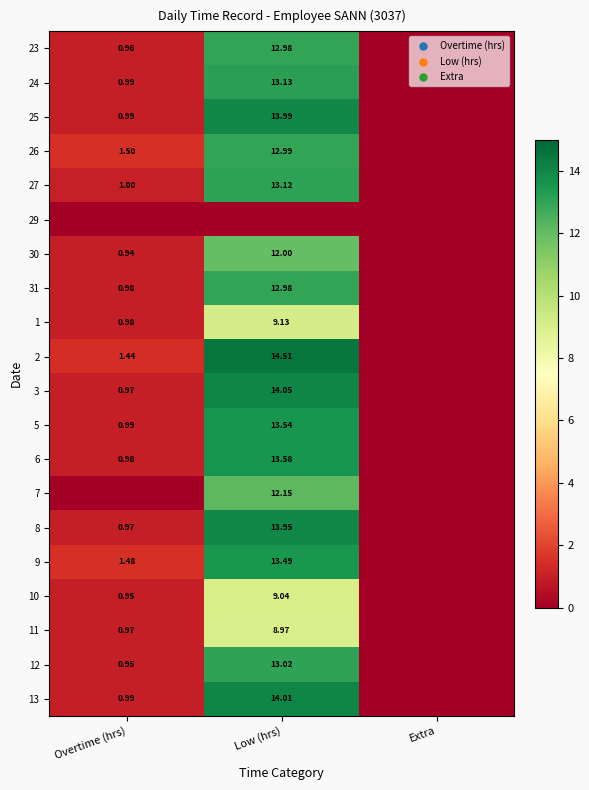

True or false: 25 has a value of 1.0 at Overtime (hrs).

True